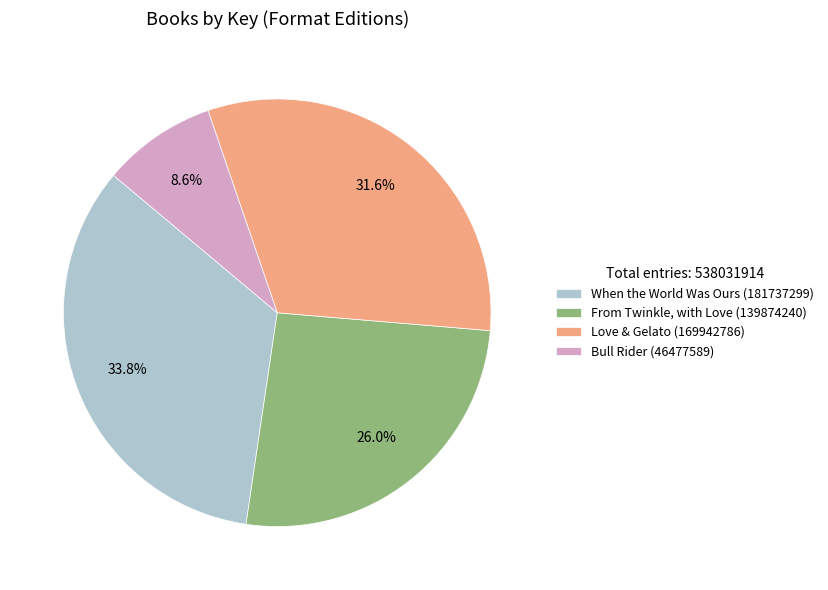

Is it true that Love & Gelato is 43% of the pie?

False